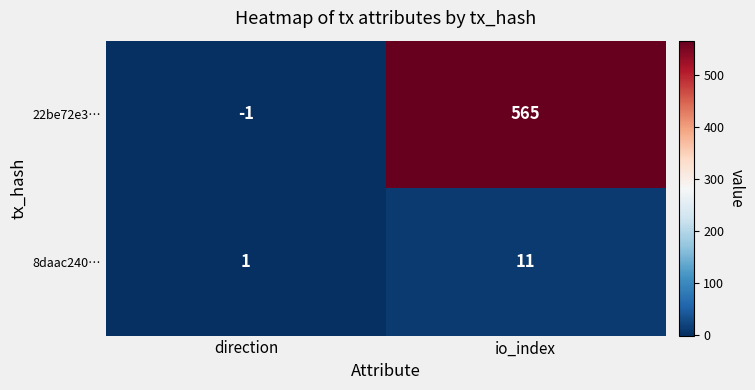

What is the spread (max minus min) of values at direction?

2